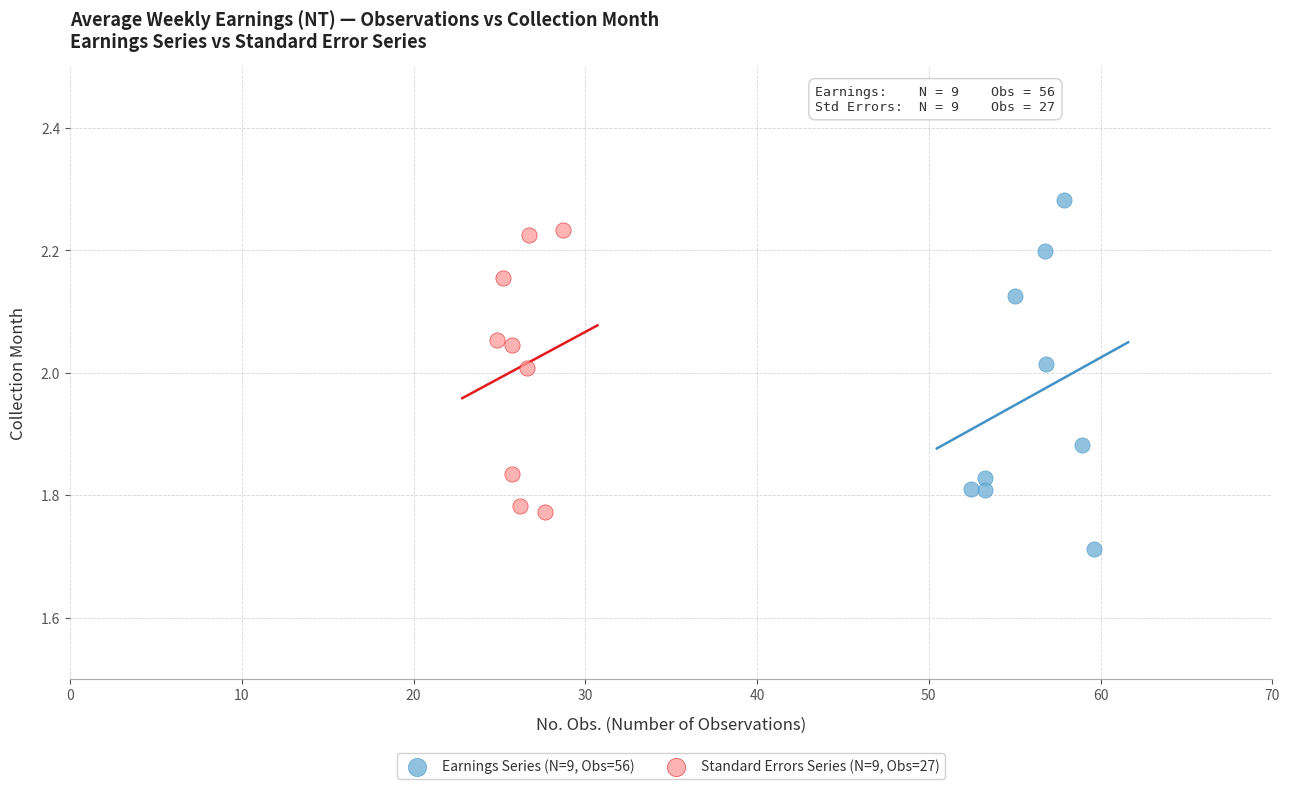

Which series contains the highest Y value?

Earnings Series (N=9, Obs=56)